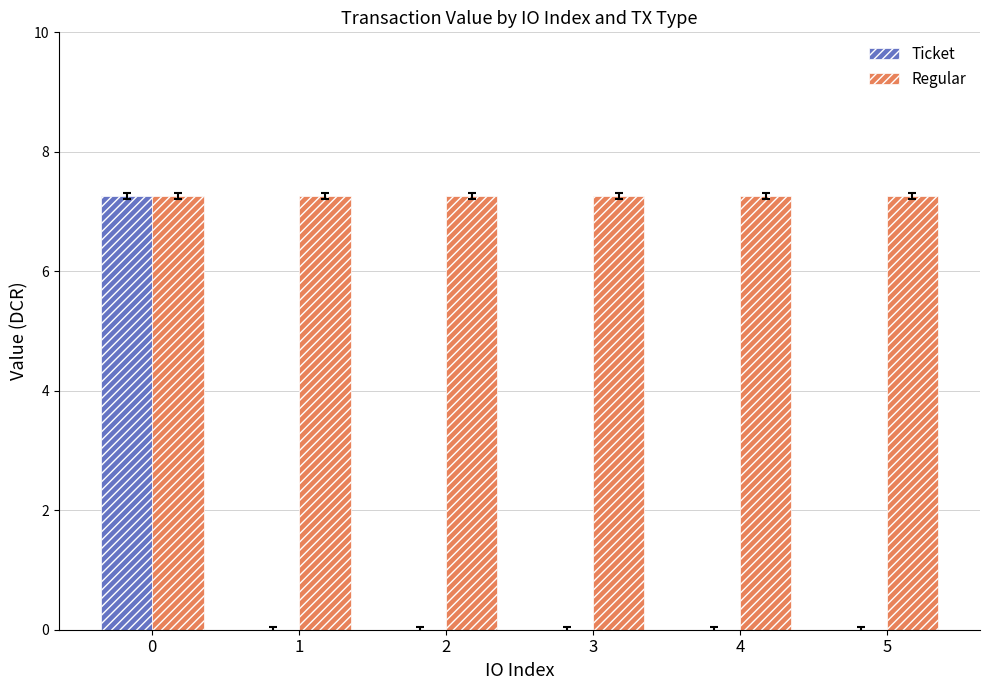

Are the bars horizontal?

No